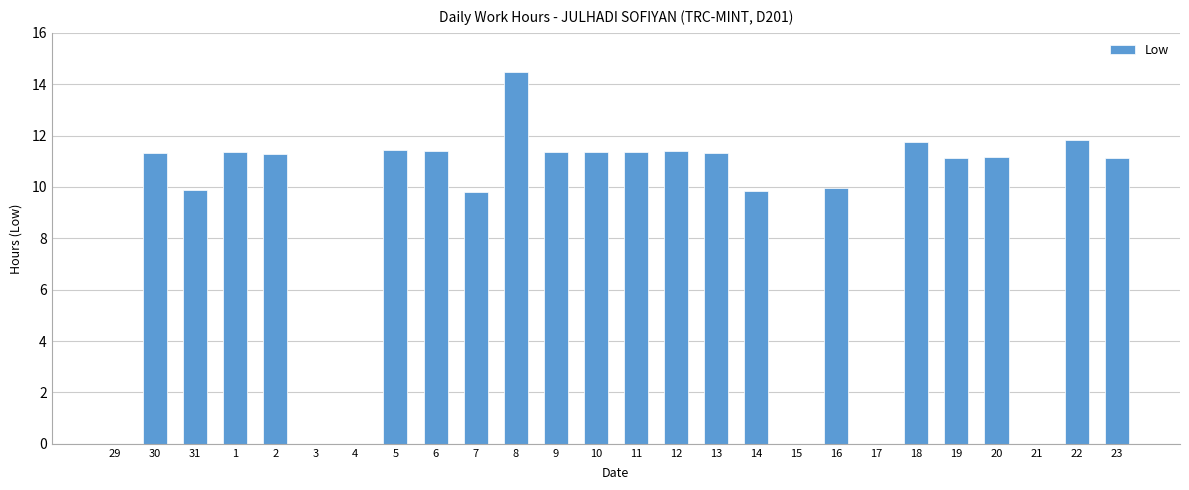

How many distinct data groups are displayed?

1